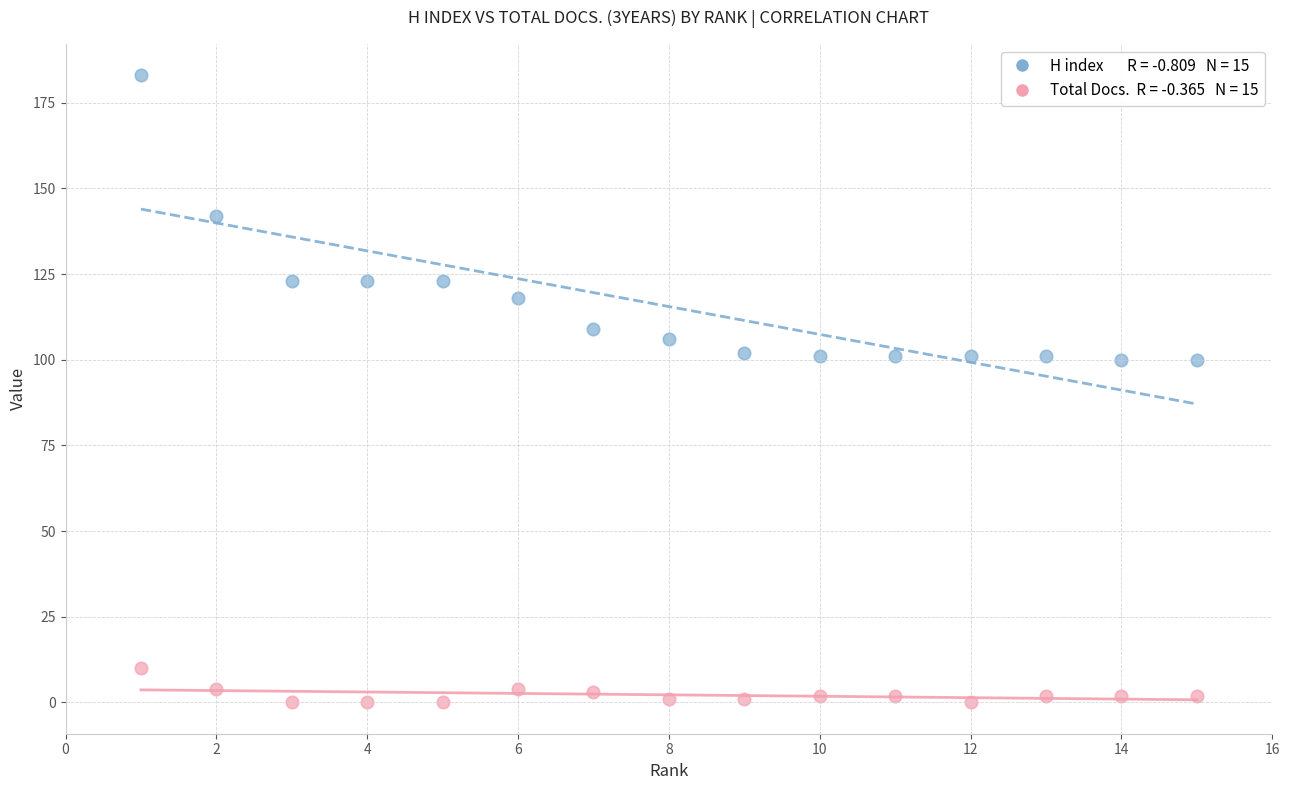

Across all data points, what is the range of Y values (max minus min)?

183